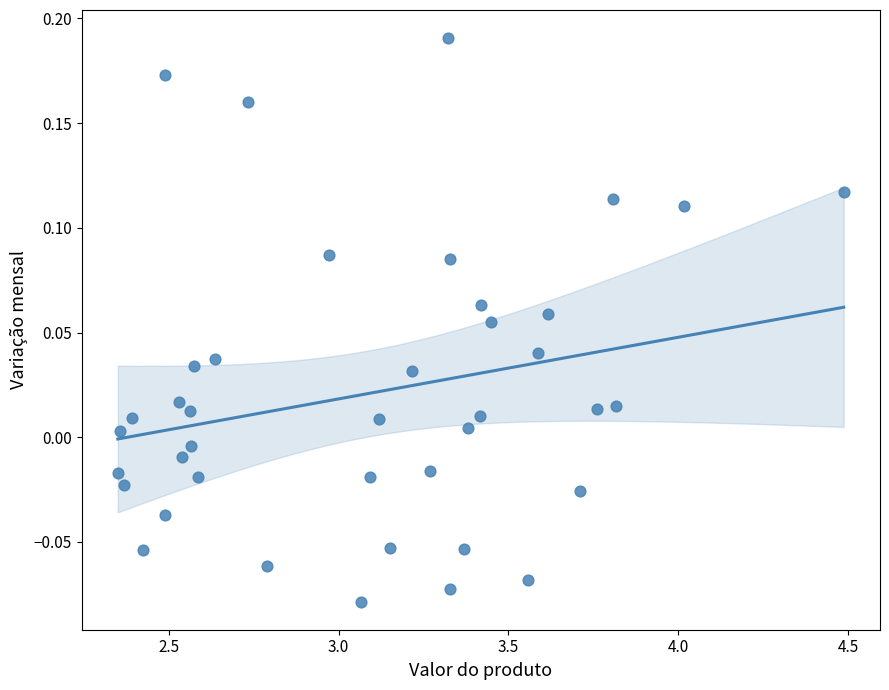

What is the range of X values (max minus min)?

2.1